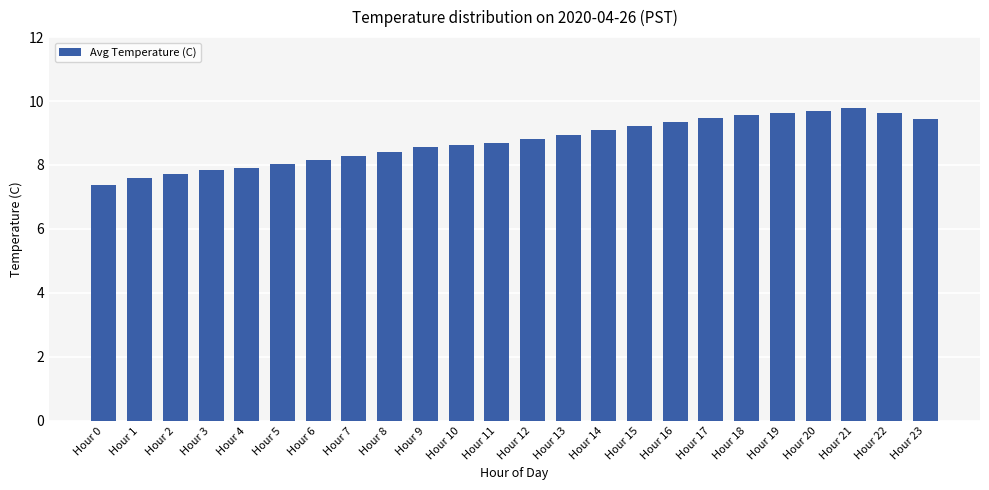

What is the sum of the values at Hour 22 and Hour 2?

17.3